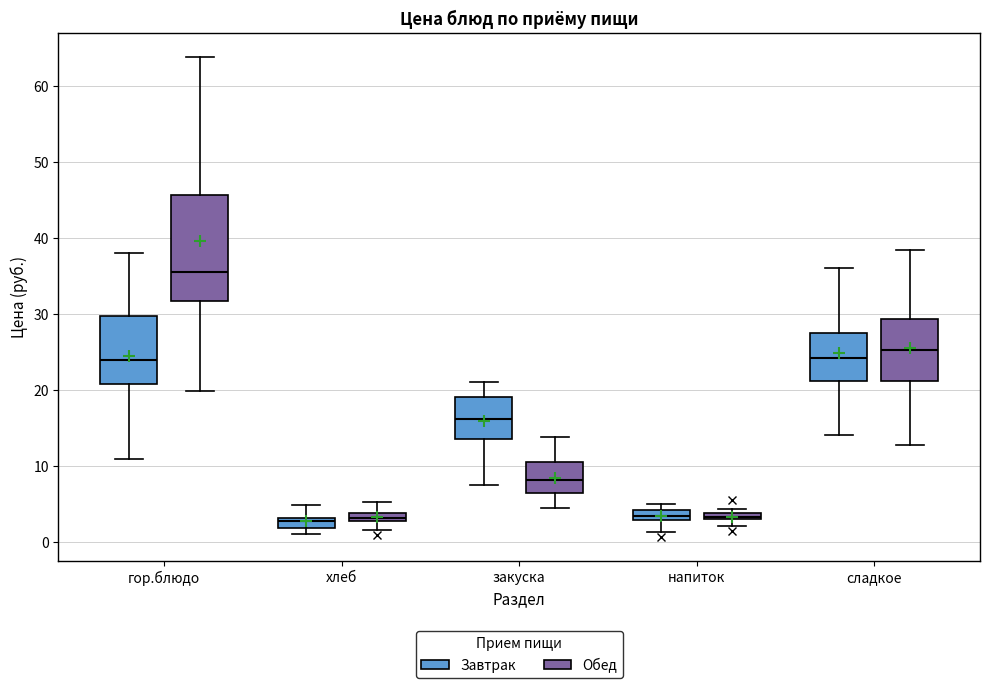

Where does the upper whisker of the box for закуска (Завтрак) end on the y-axis? The values are not printed on the chart, so give them approximately, as read against the axis.

21